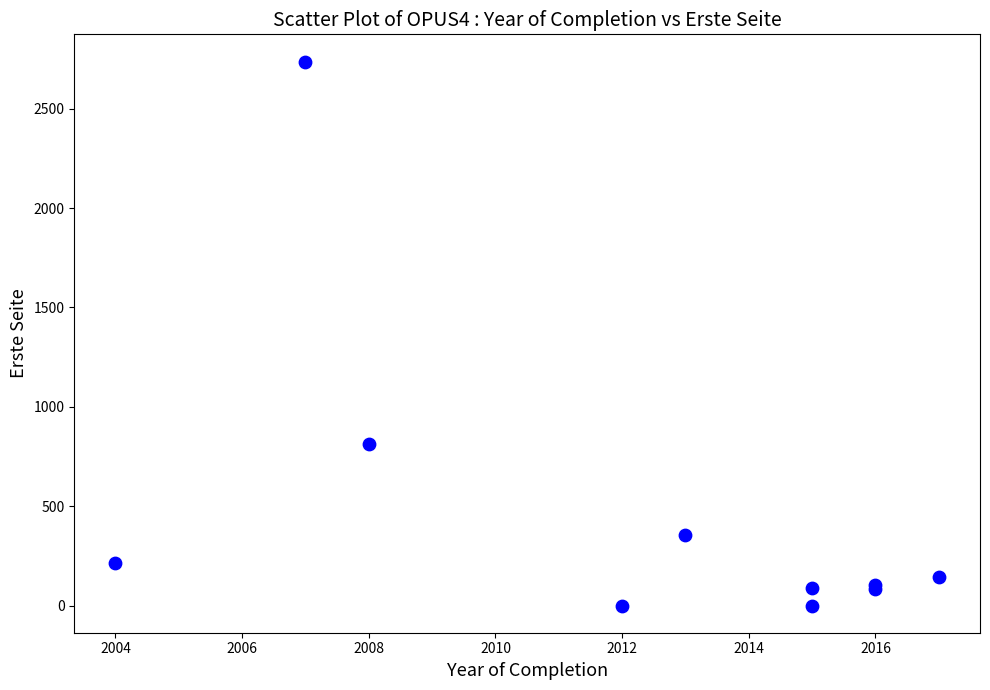

What Y value in the scatter plot is closest to 1368?

814